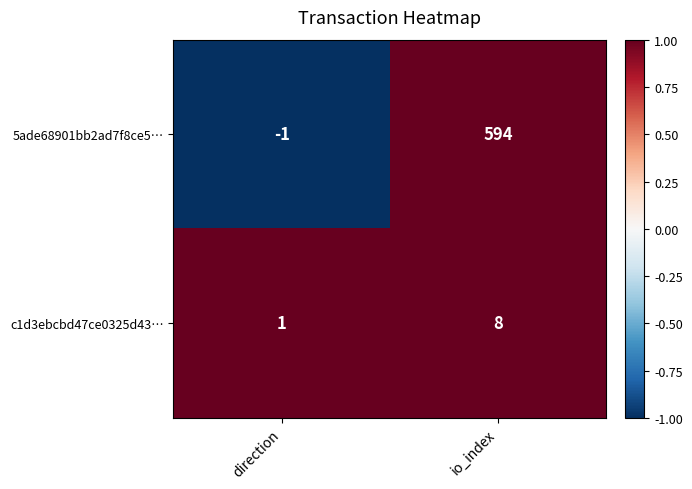

The value of c1d3ebcbd47ce0325d43… at direction is 0. True or false?

False